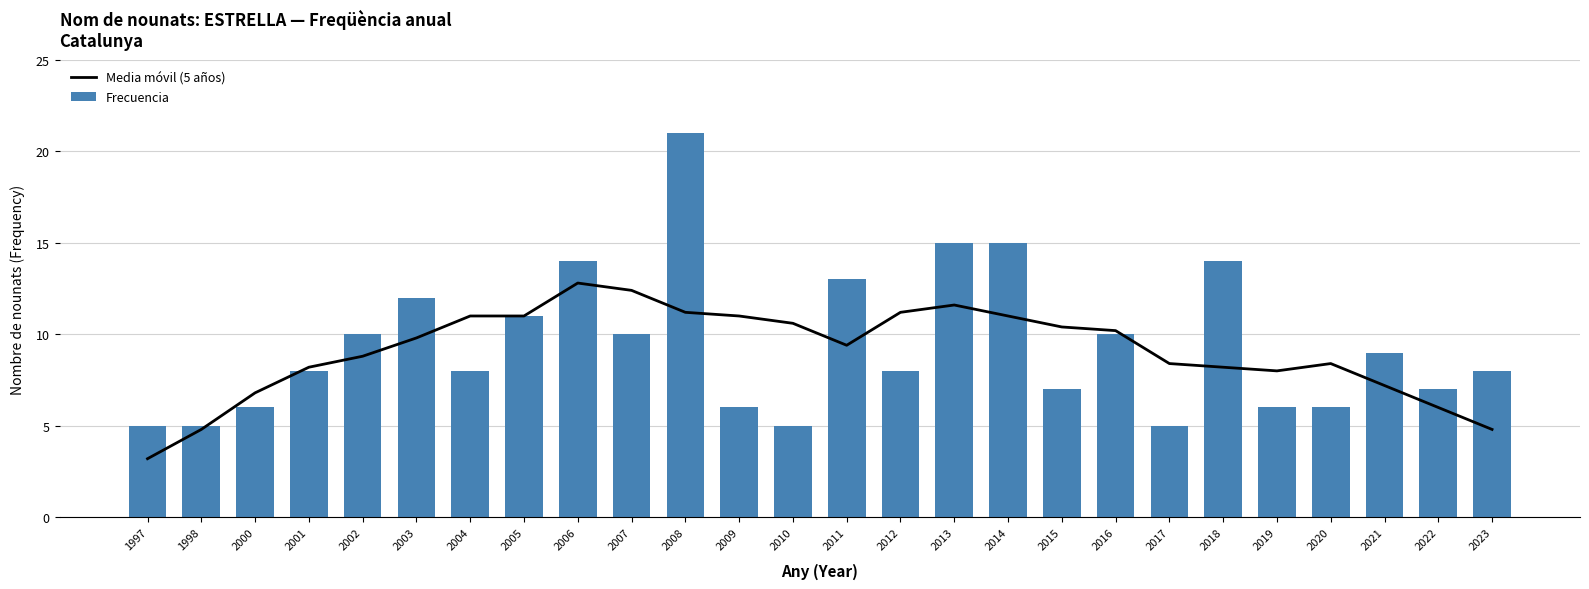

Rank the series by their maximum value, from highest to lowest.

Frecuencia, Media móvil (5 años)